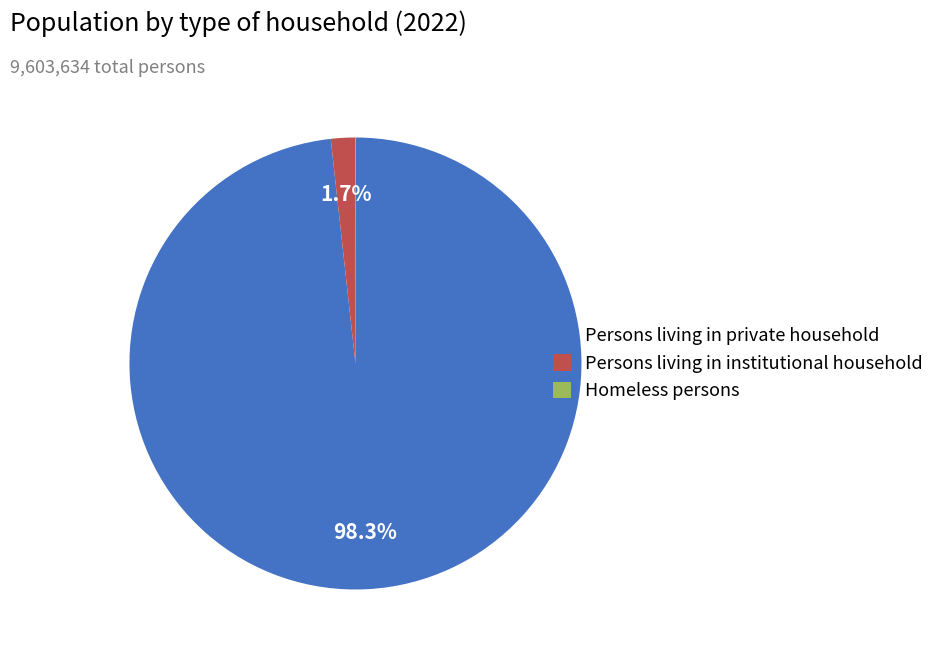

Is it true that Persons living in institutional household is 11% of the pie?

False